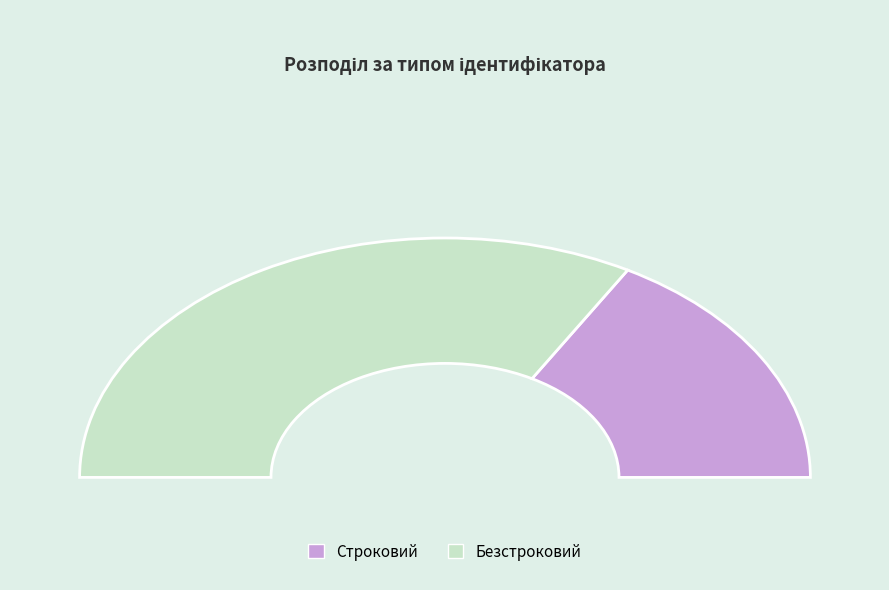

Is it true that Строковий is 46% of the pie?

False